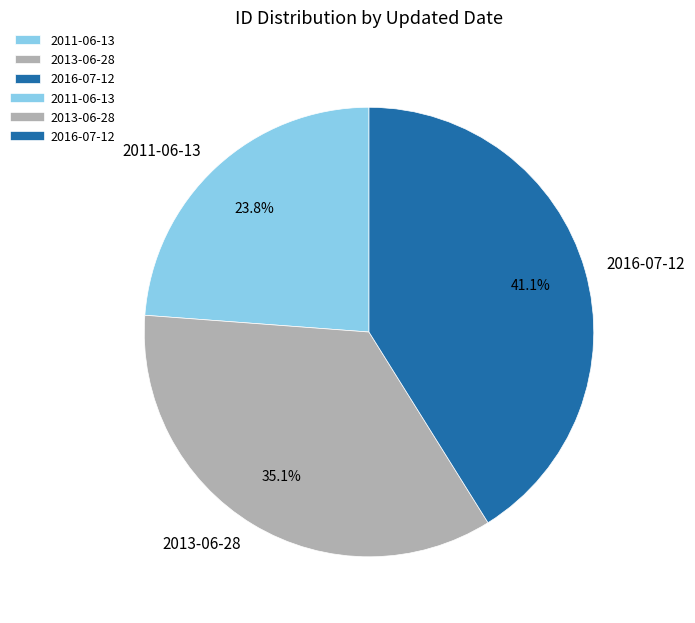

To the nearest percent, what percentage of the pie is 2013-06-28?

35%